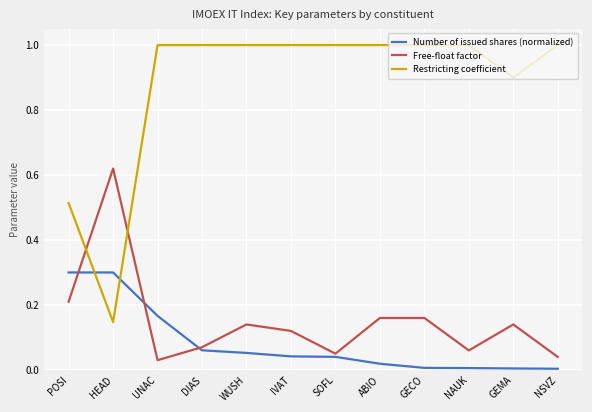

At UNAC, list the series in order from largest to smallest.

Restricting coefficient, Number of issued shares (normalized), Free-float factor